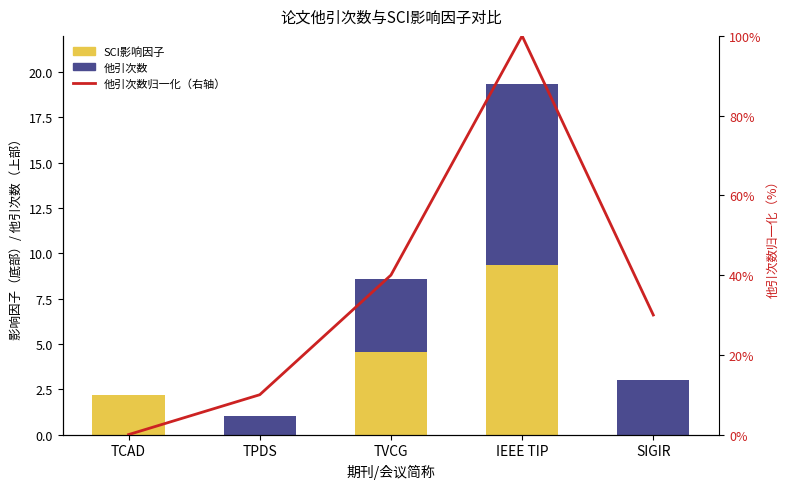

Which category has the highest value in the 他引次数占比（右轴） series?

IEEE TIP